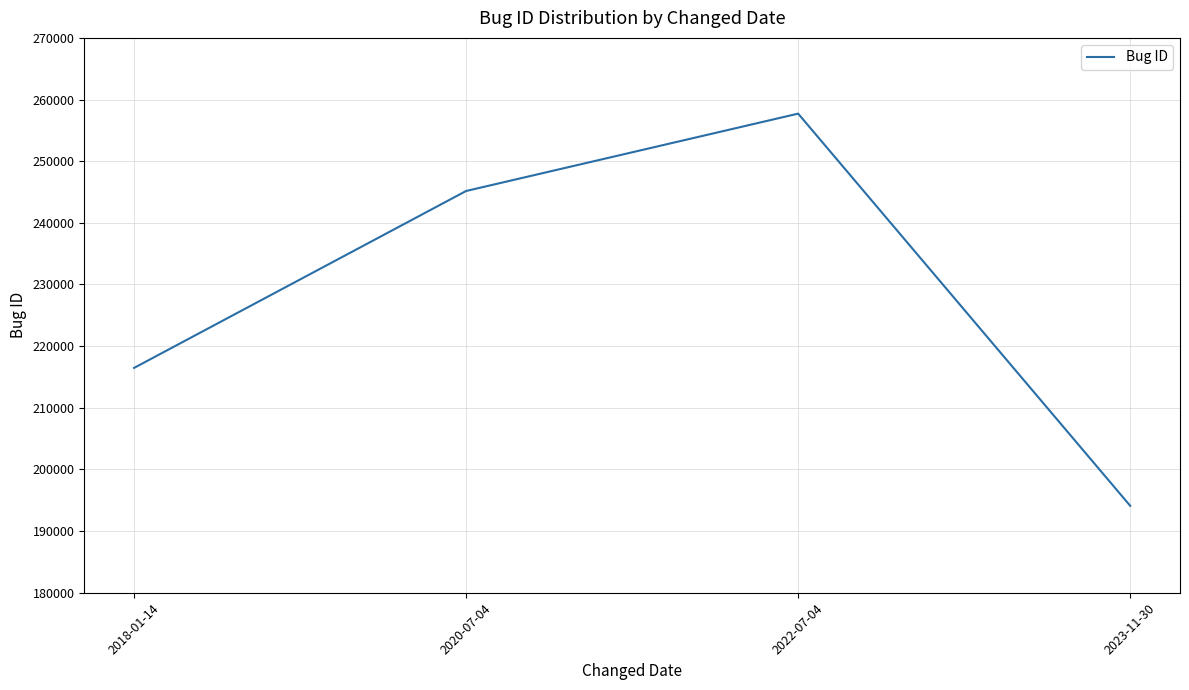

Is it true that the value at 2018-01-14 is 216469?

True